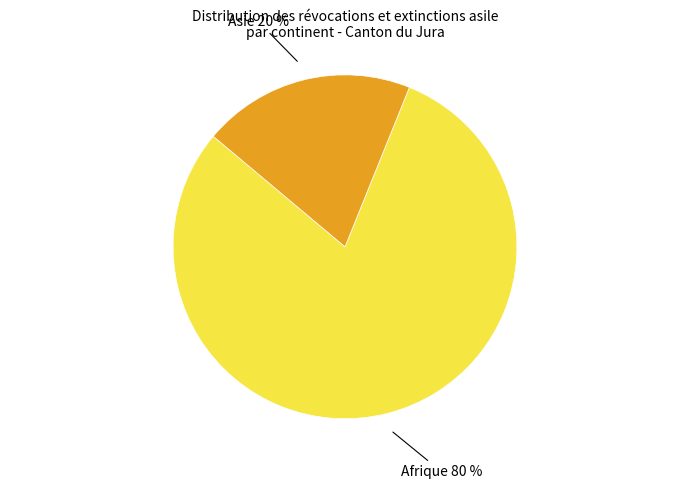

To the nearest percent, what is the difference between the largest and smallest slice percentages?

60%